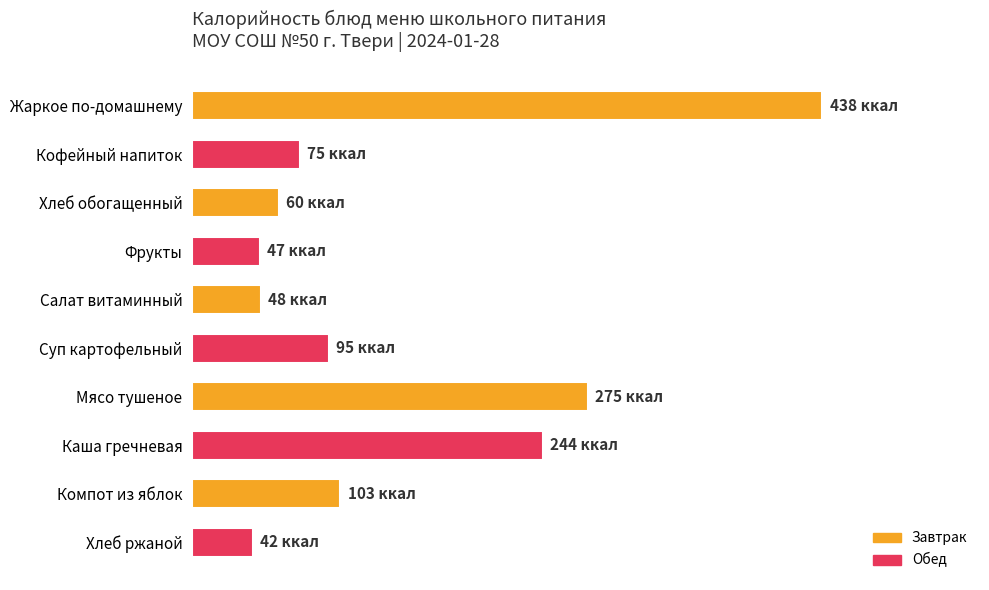

Are the bars horizontal?

Yes